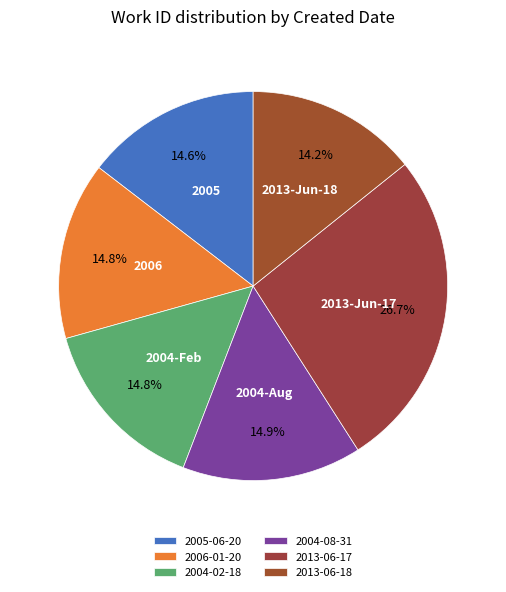

Count the number of slices in the pie.

6